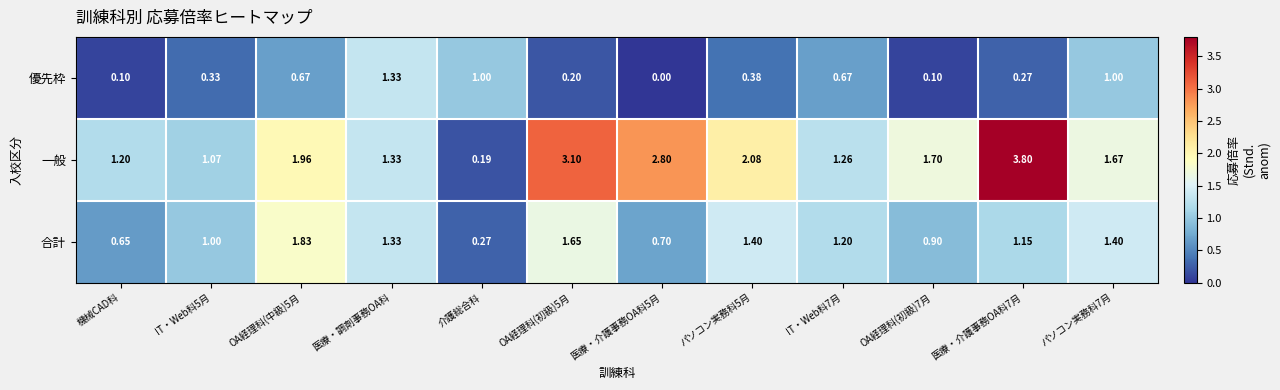

At which category is the sum across all series the highest?

医療・介護事務OA科7月